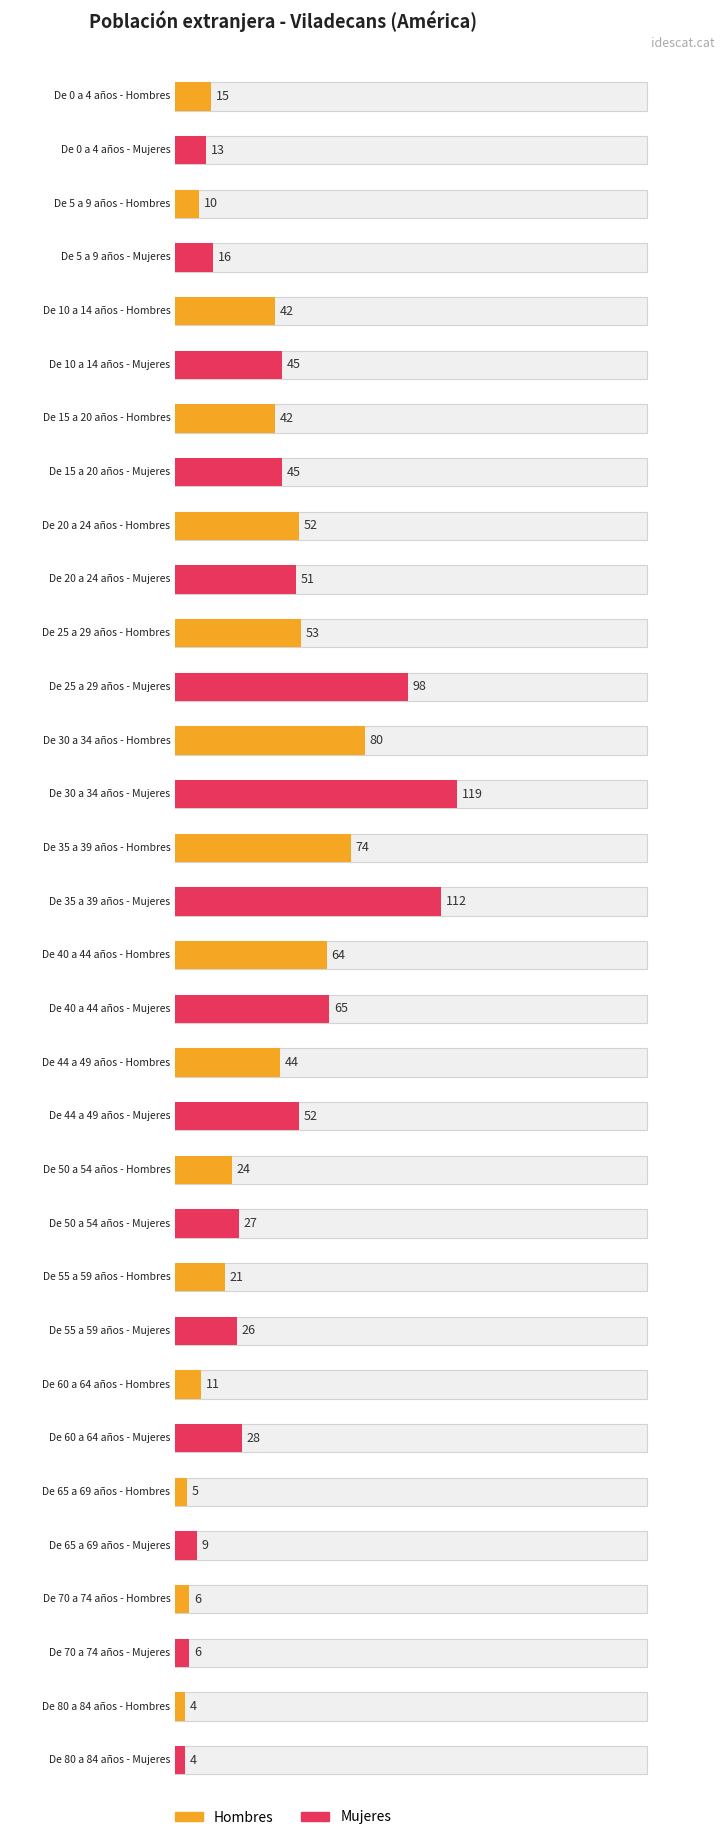

Rank the categories by Hombres value from highest to lowest.

De 30 a 34 años, De 35 a 39 años, De 40 a 44 años, De 25 a 29 años, De 20 a 24 años, De 44 a 49 años, De 10 a 14 años, De 15 a 20 años, De 50 a 54 años, De 55 a 59 años, De 0 a 4 años, De 60 a 64 años, De 5 a 9 años, De 70 a 74 años, De 65 a 69 años, De 80 a 84 años